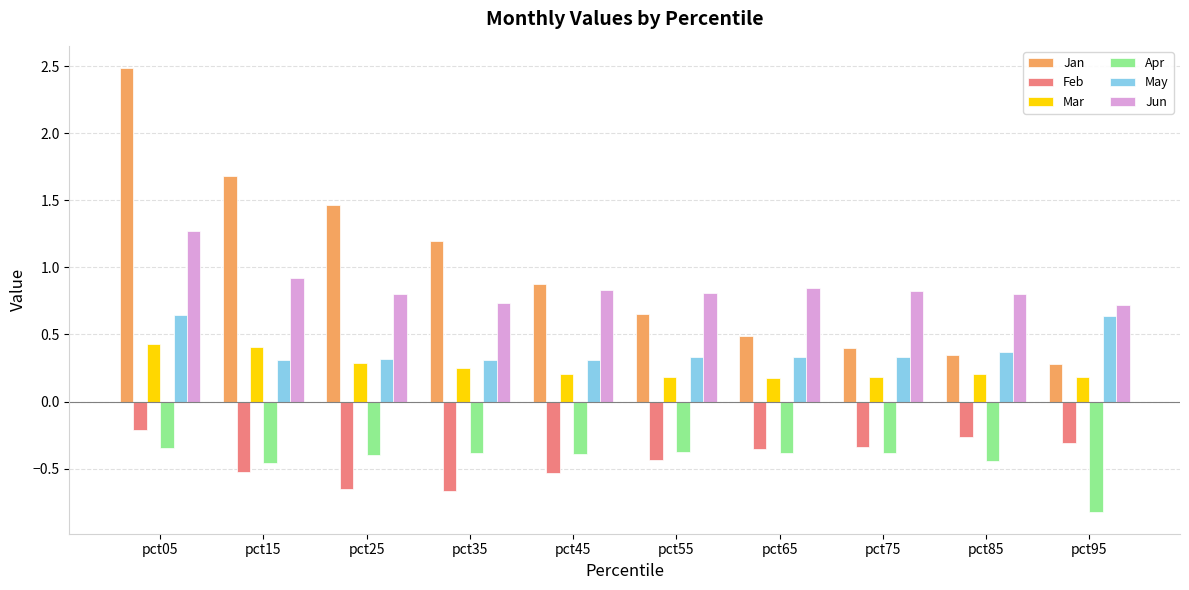

Which label corresponds to the smallest value in the chart?

pct95